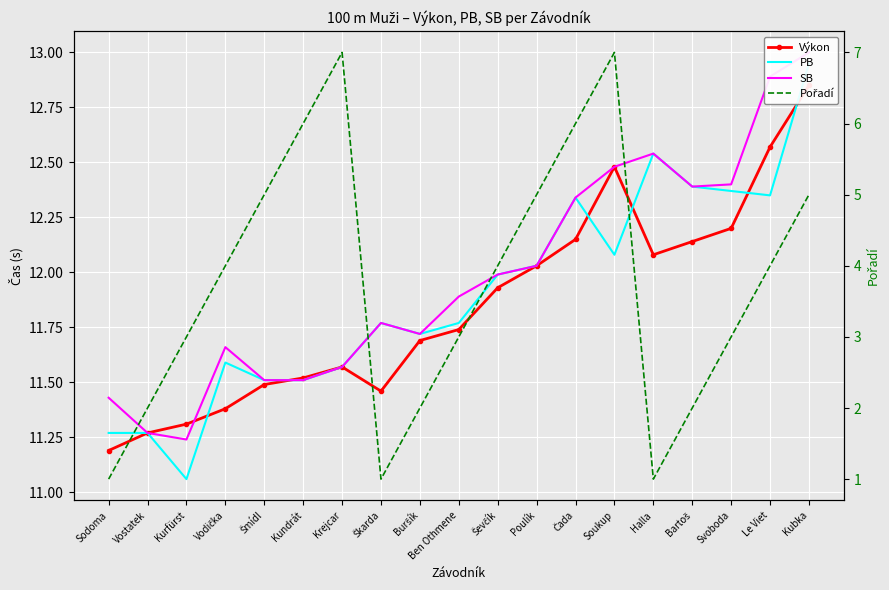

True or false: Pořadí and Výkon intersect in this chart.

False